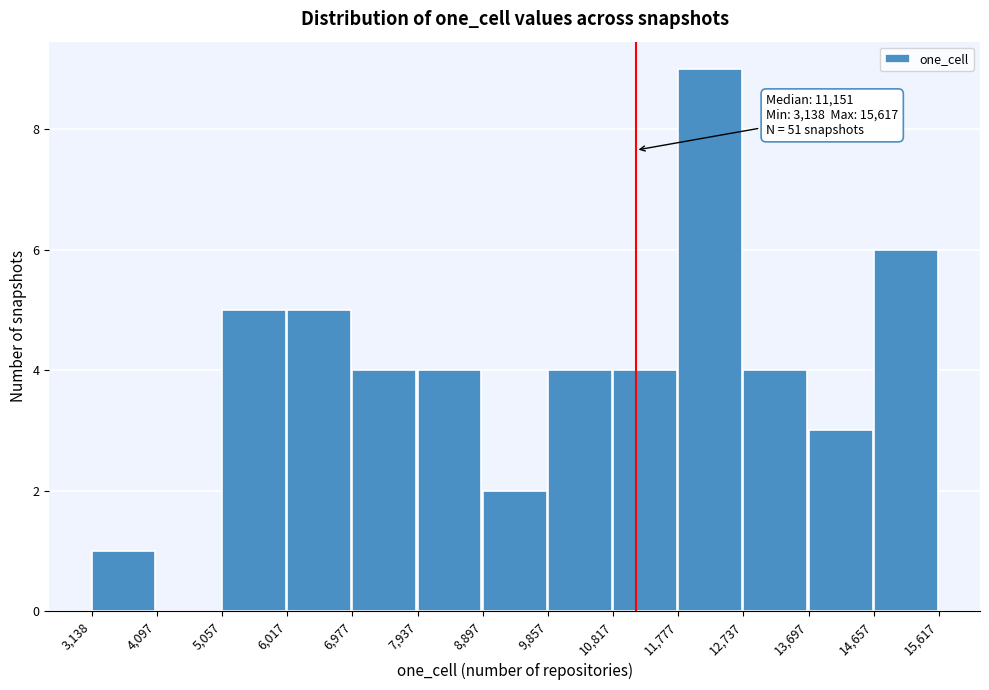

Over which range of the x-axis is the bar tallest?

11,777 to 12,737